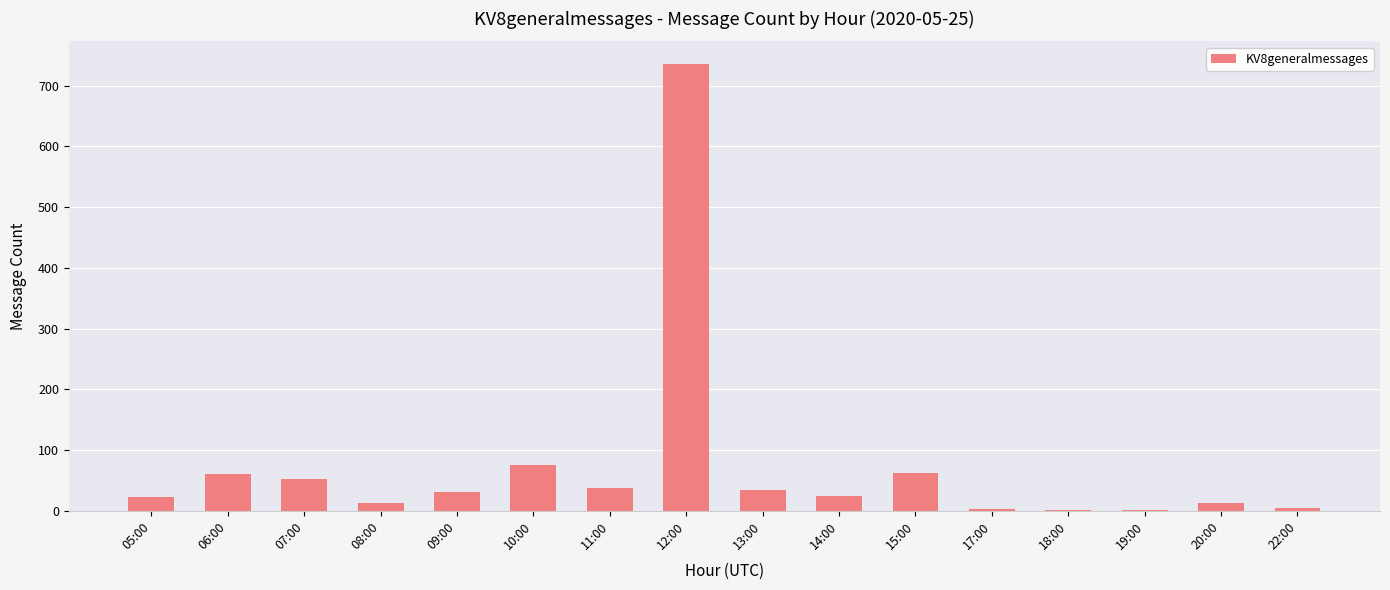

Where does the data first go above 31?

06:00